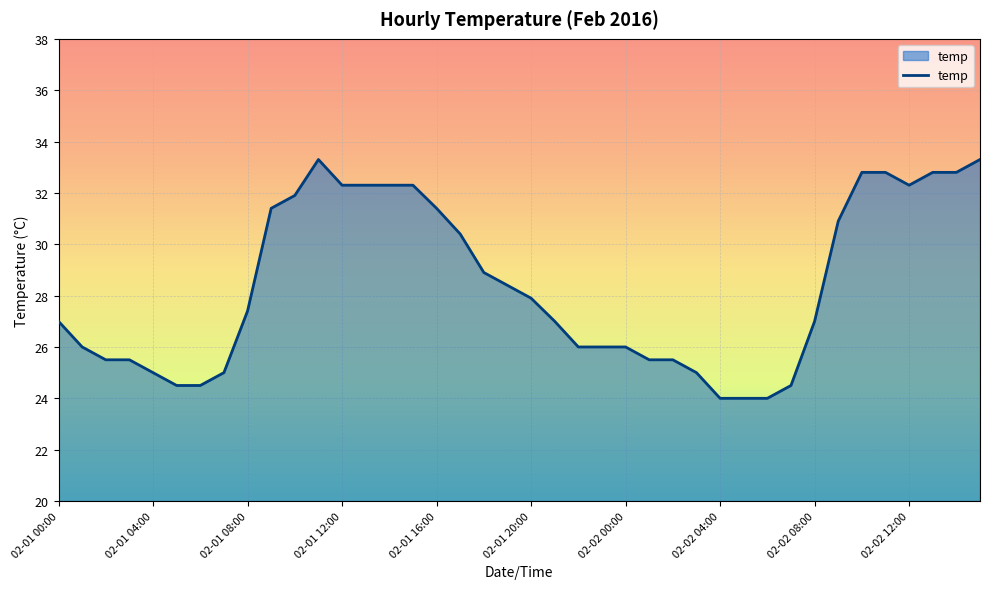

What is the smallest value displayed?

24.0